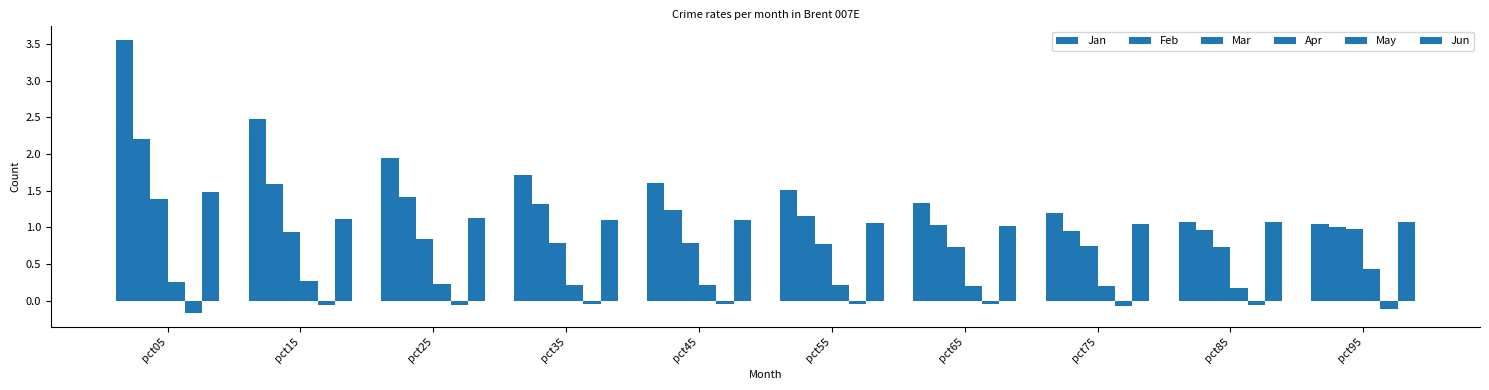

How many series are shown in this chart?

6